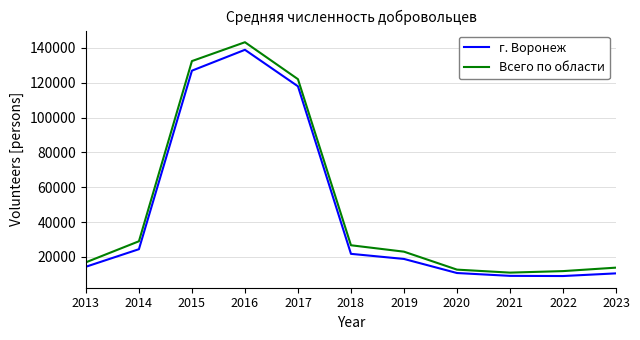

How many values in the Всего по области series are below 23006?

5